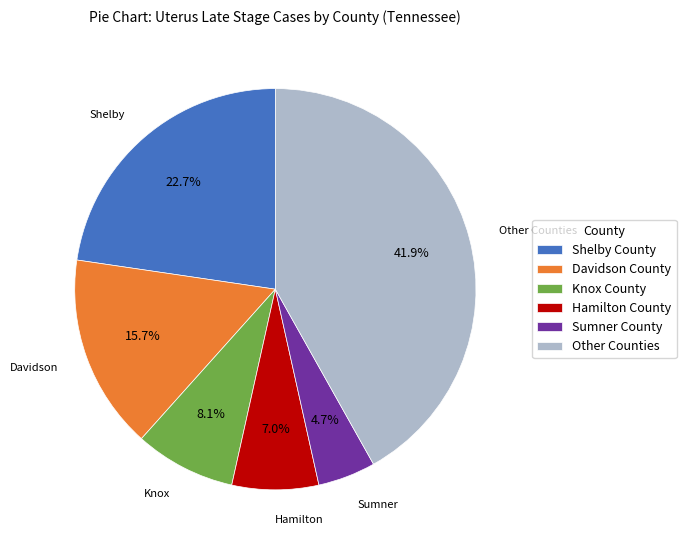

How much of the chart is everything except Other Counties?

58.1%